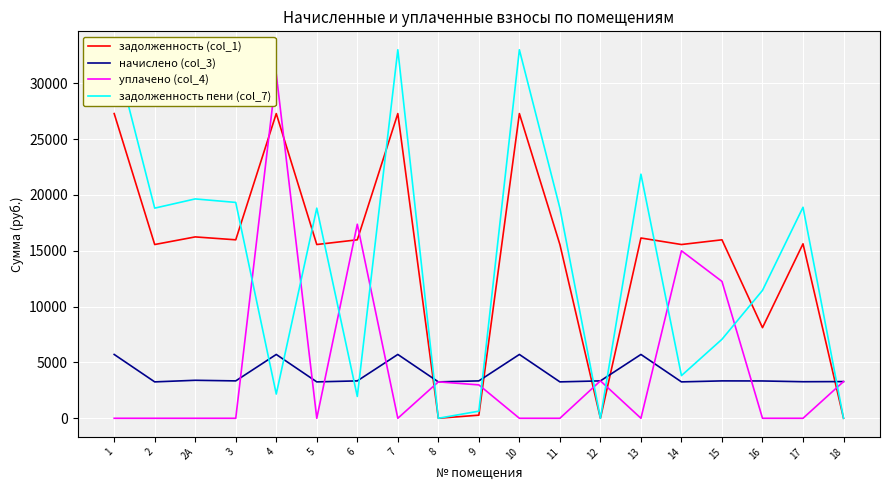

At how many categories does at least one series exceed 28030?

4